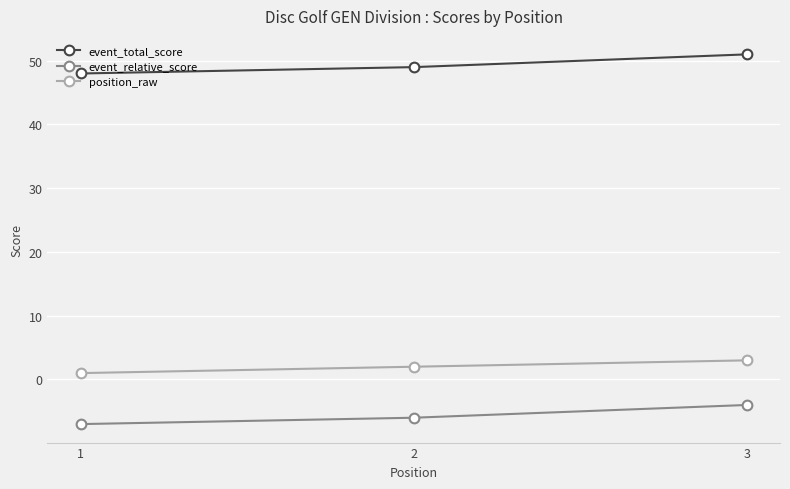

The position_raw series shows 1 at 3. True or false?

False